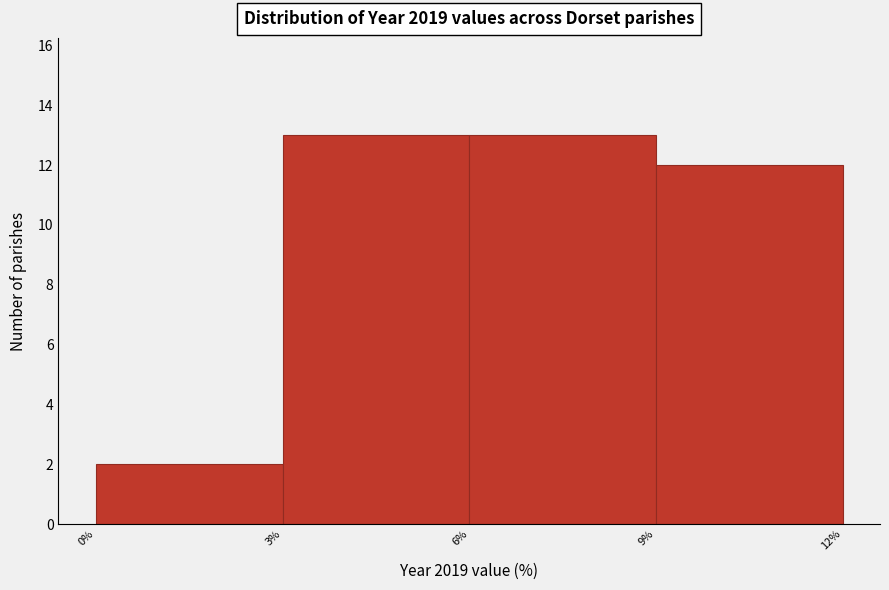

Reading left to right, transcribe this chart: for each bar, give the range it covers on the x-axis and its height. The values are not printed on the chart, so give them approximately, as read against the axis.

0% to 3%: 2
3% to 6%: 13
6% to 9%: 13
9% to 12%: 12